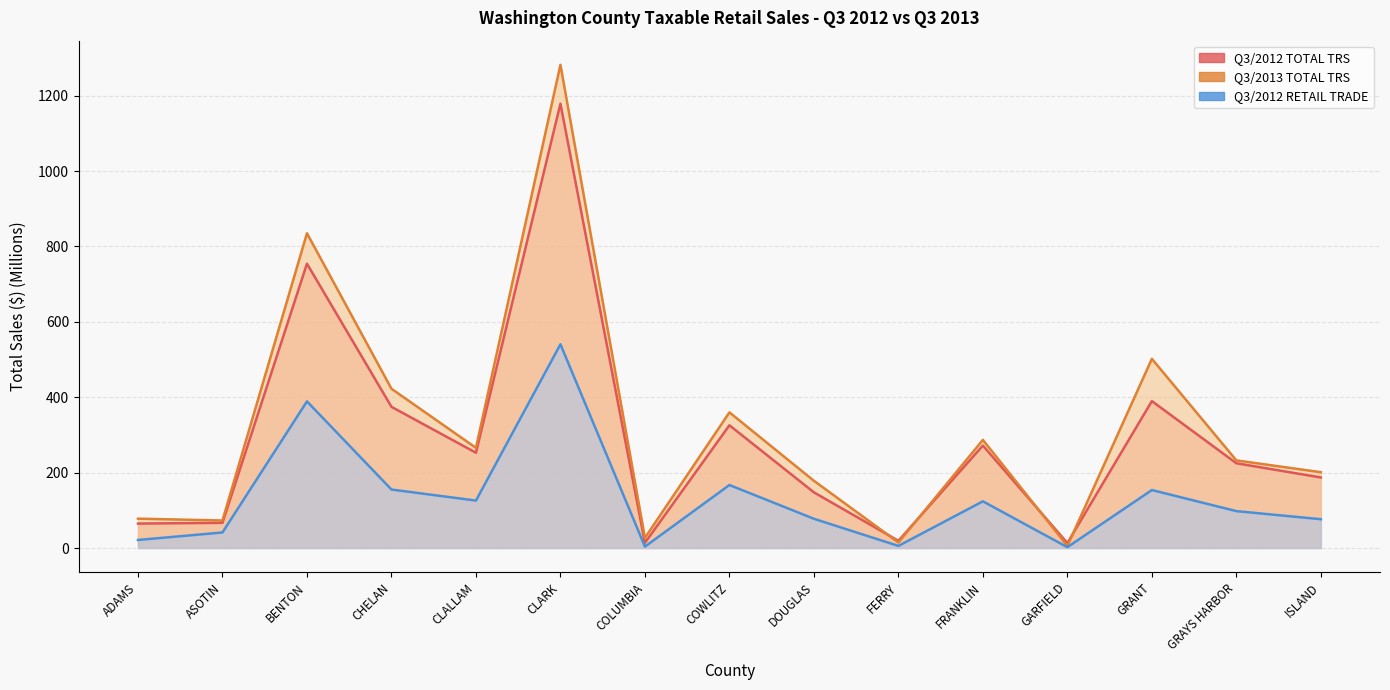

What is the minimum value shown in the chart?

2.2